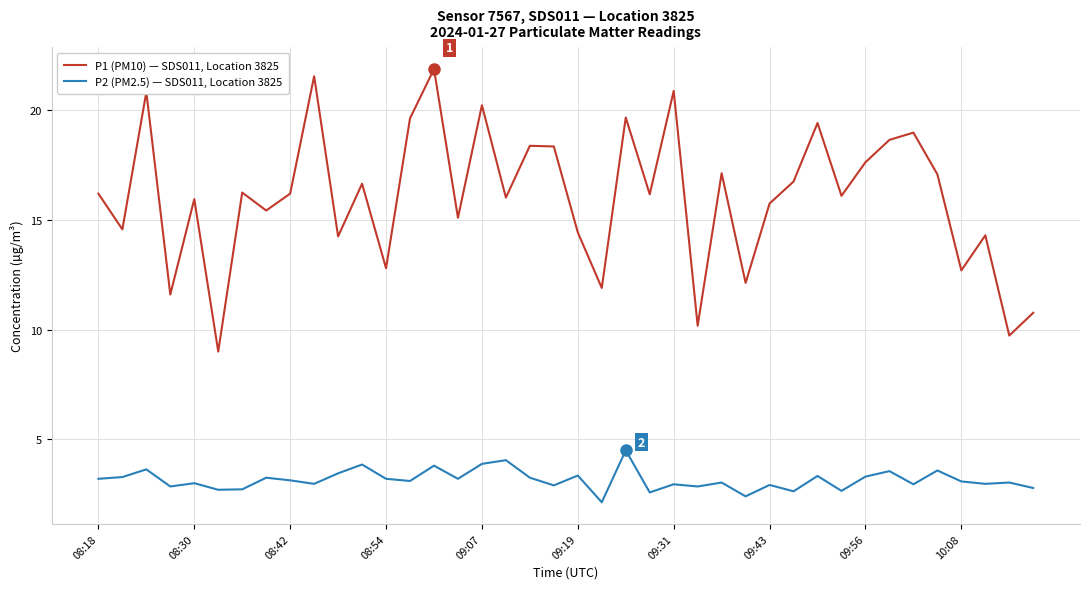

What is the maximum value shown in the chart?

21.9